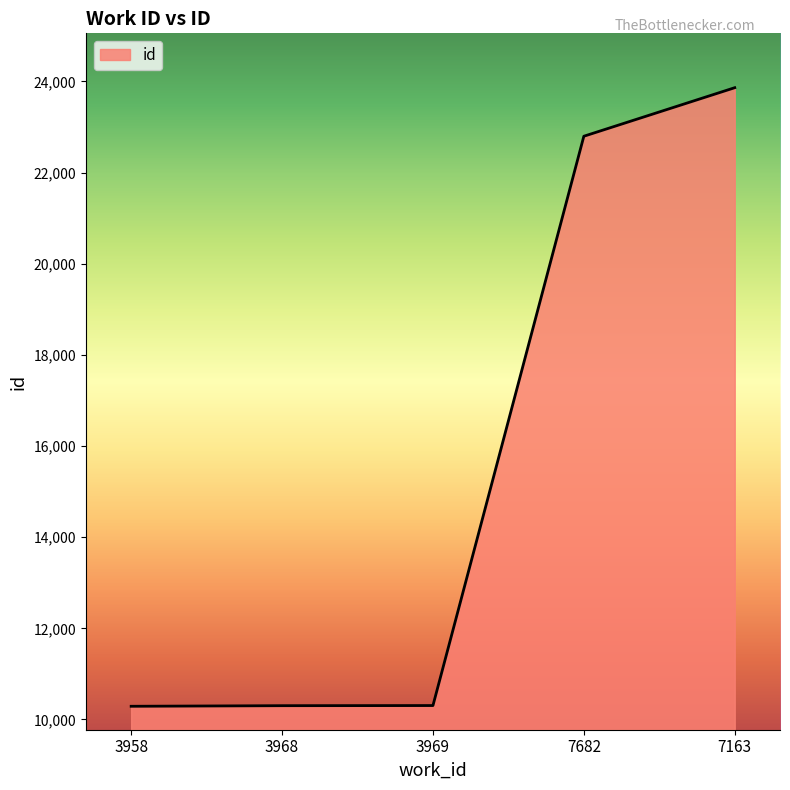

True or false: there are more than 1 points higher than both neighbors.

False